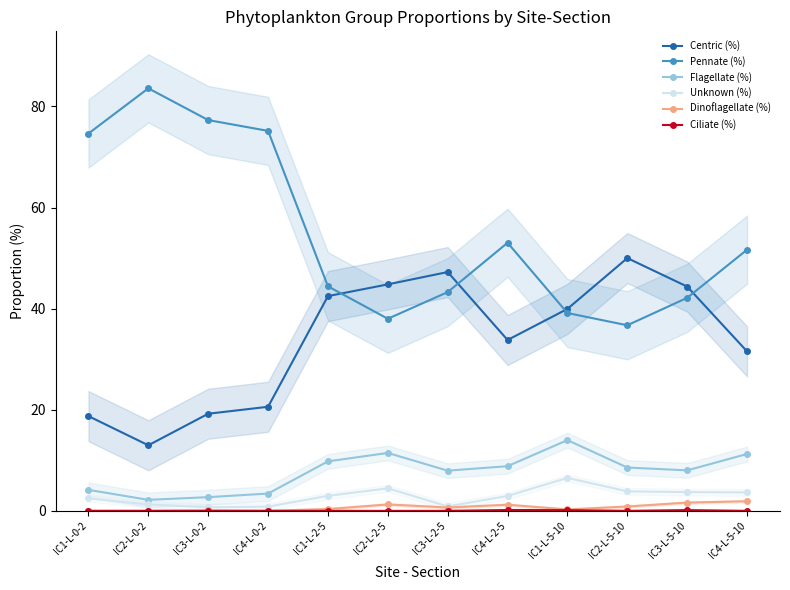

Reading right to left, extract all data points from this chart.

Centric (%): 31.5	44.4	50.0	40.0	33.8	47.2	44.8	42.5	20.6	19.2	13.0	18.7
Pennate (%): 51.7	42.1	36.7	39.1	53.0	43.3	38.0	44.4	75.2	77.3	83.6	74.6
Flagellate (%): 11.2	8.0	8.6	14.0	8.8	8.0	11.5	9.8	3.4	2.7	2.2	4.2
Unknown (%): 3.6	3.7	3.9	6.5	3.0	0.9	4.5	3.0	0.8	0.7	1.3	2.5
Dinoflagellate (%): 1.9	1.6	0.9	0.3	1.2	0.7	1.3	0.3	0.0	0.1	0.0	0.0
Ciliate (%): 0.0	0.1	0.0	0.1	0.2	0.0	0.0	0.0	0.0	0.0	0.0	0.0